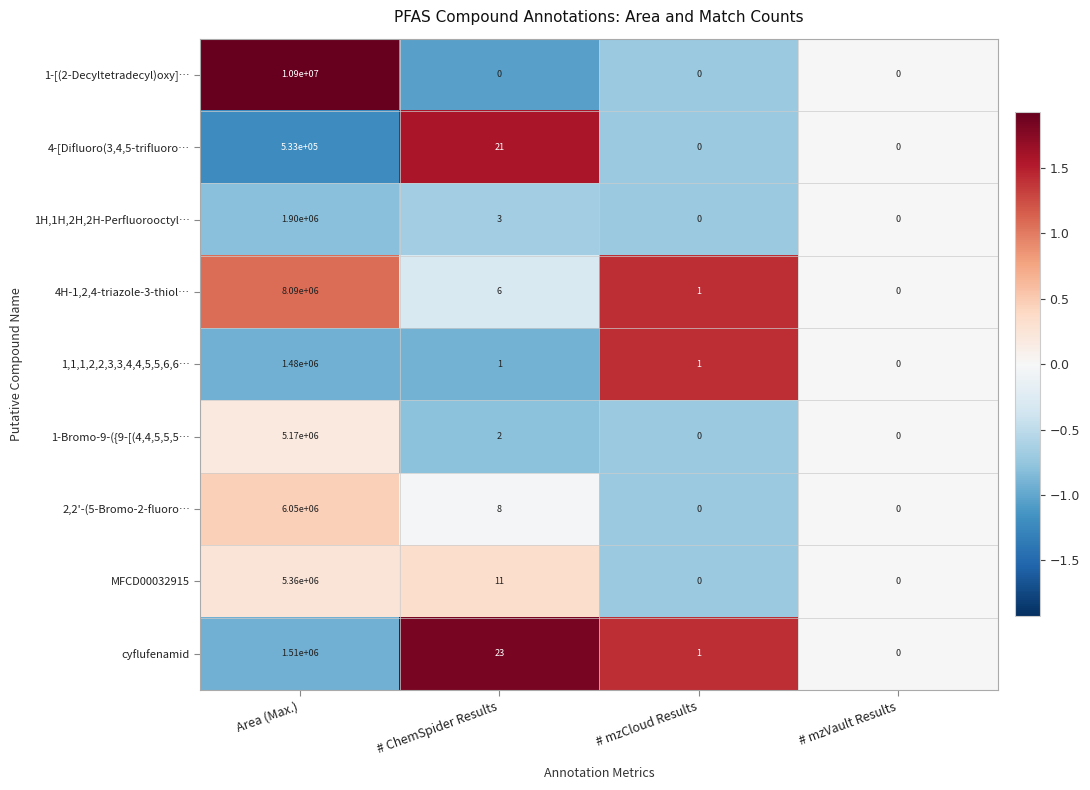

At which category is the sum across all series the highest?

Area (Max.)